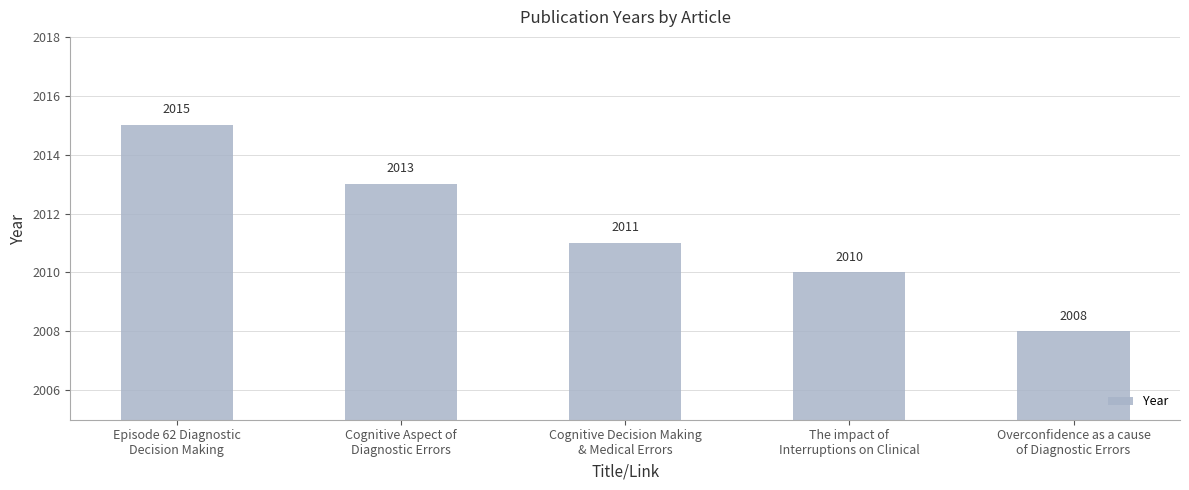

The value at Cognitive Decision Making
& Medical Errors is 2011. True or false?

True